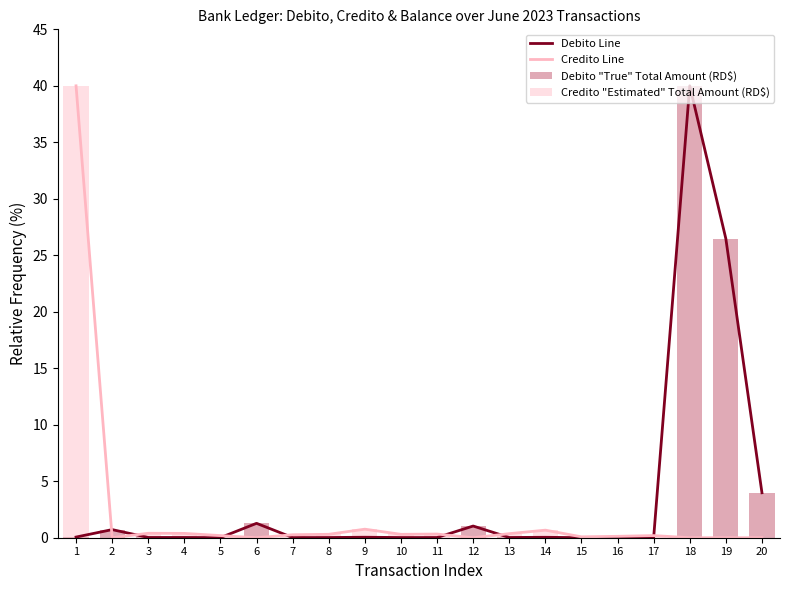

How many data points in Credito "Estimated" Total Amount (RD$) are above 0?

14